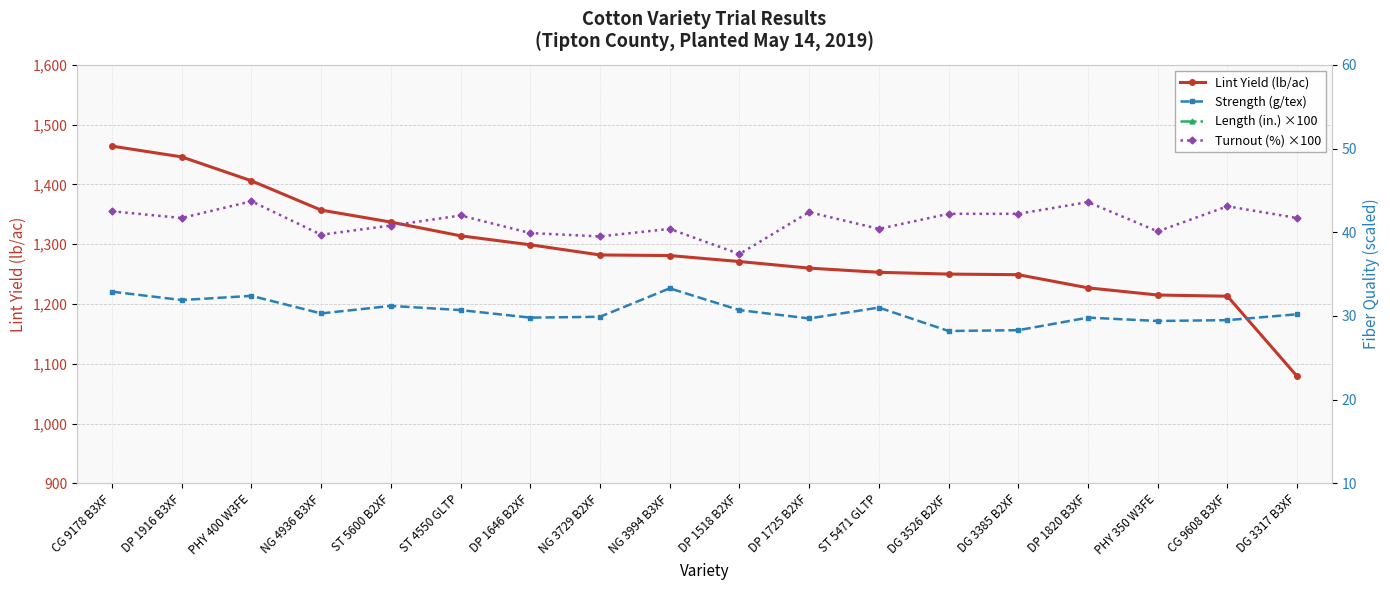

In Strength (g/tex), how many points are higher than both neighbors (excluding endpoints)?

5